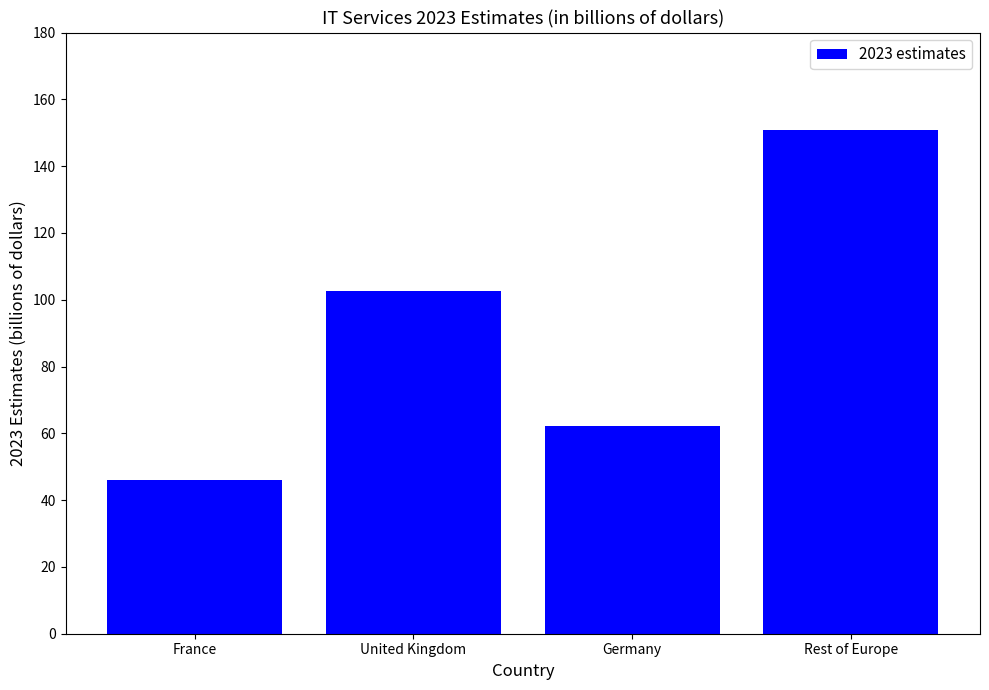

At which category does the chart reach its peak across all series?

Rest of Europe